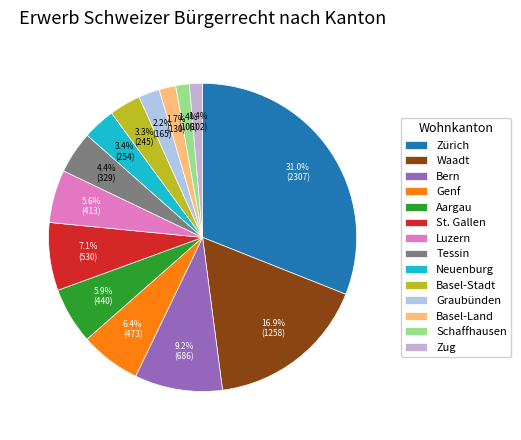

Count the number of slices in the pie.

14